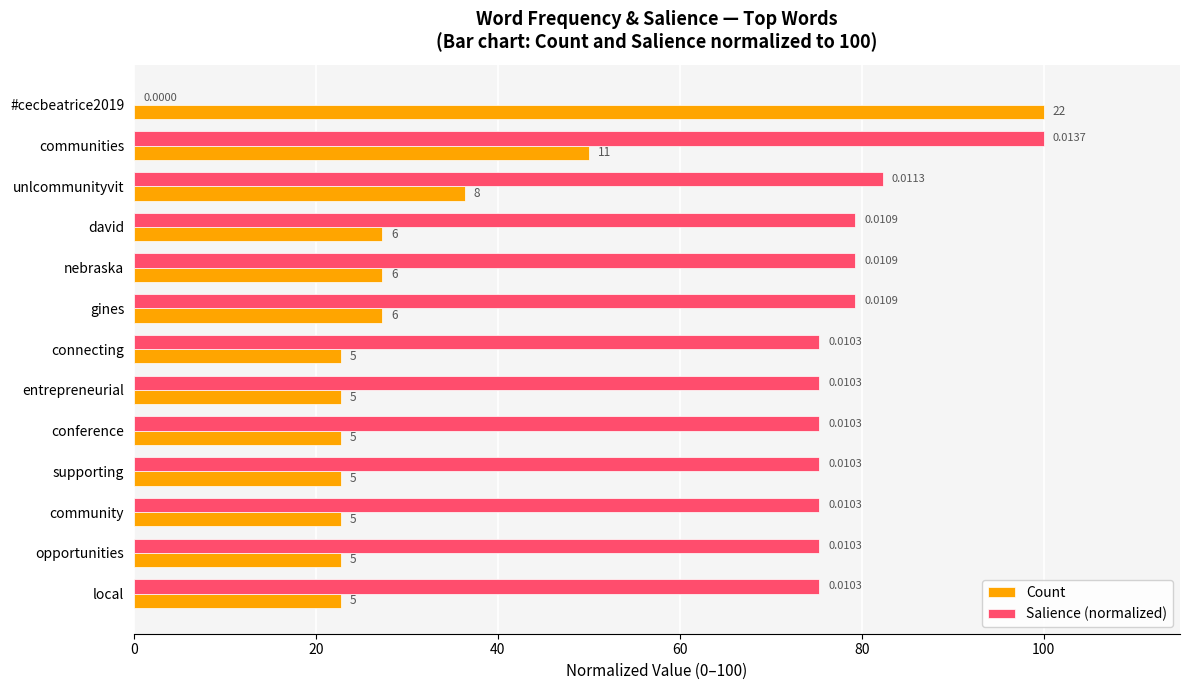

What is the average value of the Salience (normalized) series?

72.9